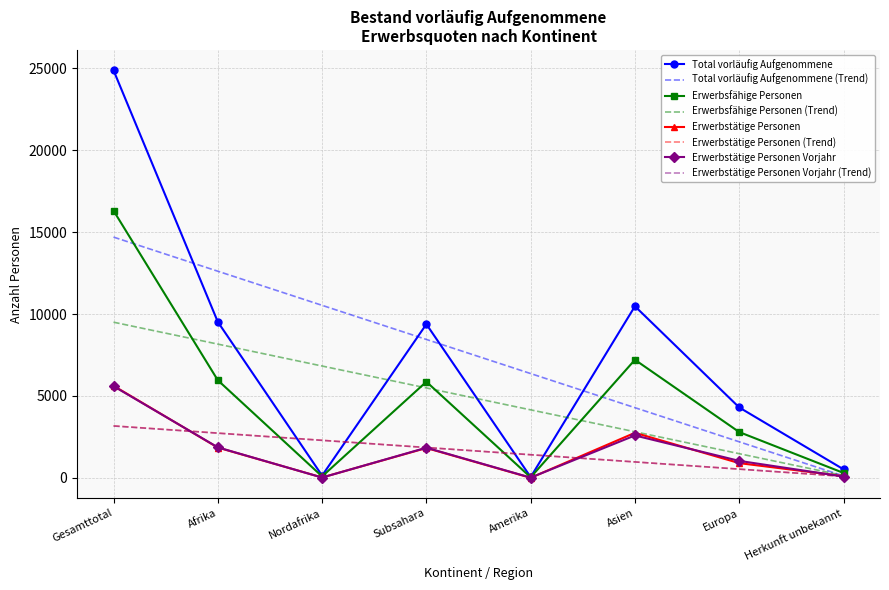

At which label does Erwerbsfähige Personen first exceed 5868?

Gesamttotal